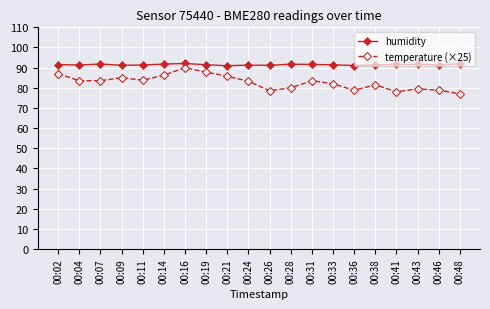

Read the humidity value at 00:19.

91.4